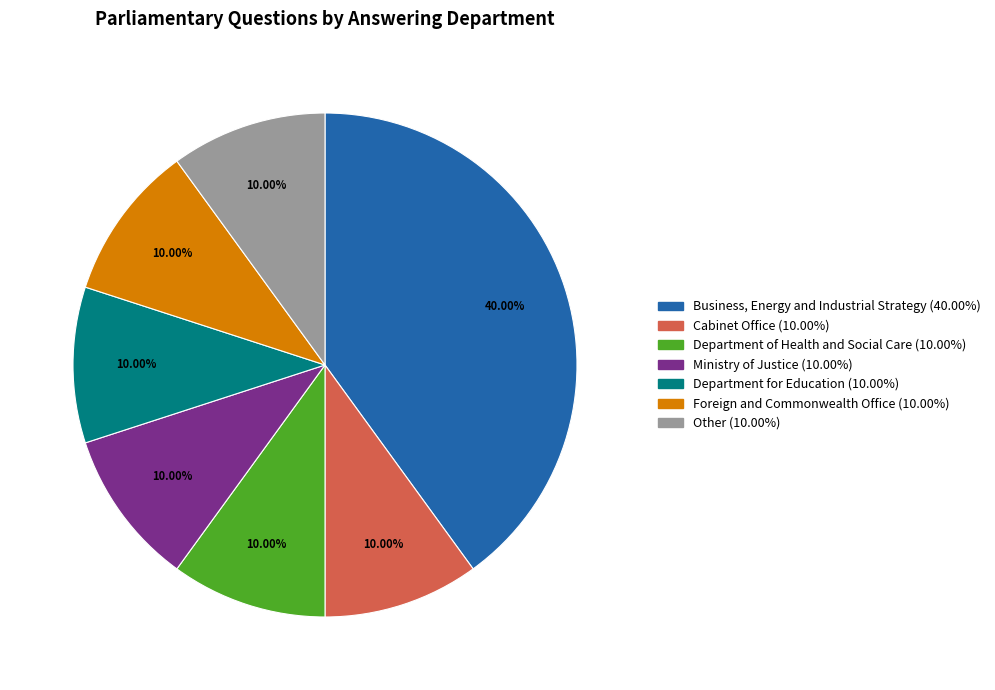

Is there a majority slice in this chart?

No